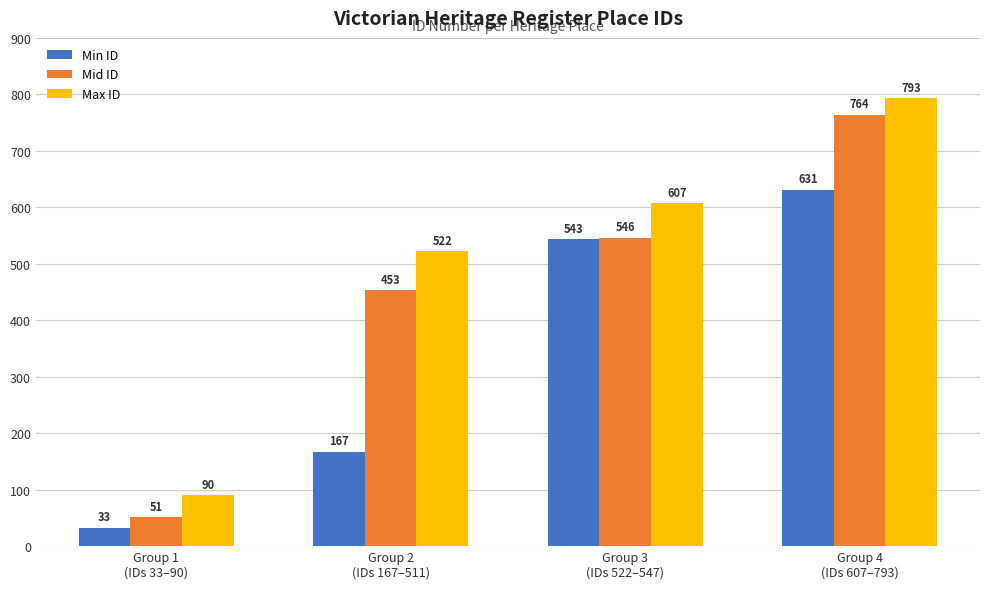

How many data points in Mid ID are less than 546?

2